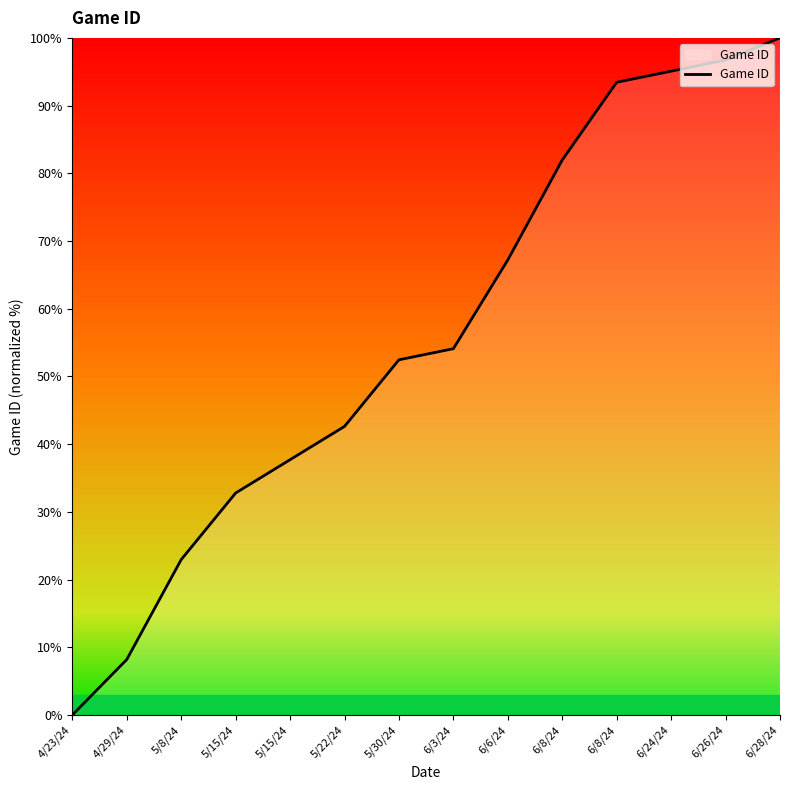

What is the label of the 8th point from the left?

6/3/24